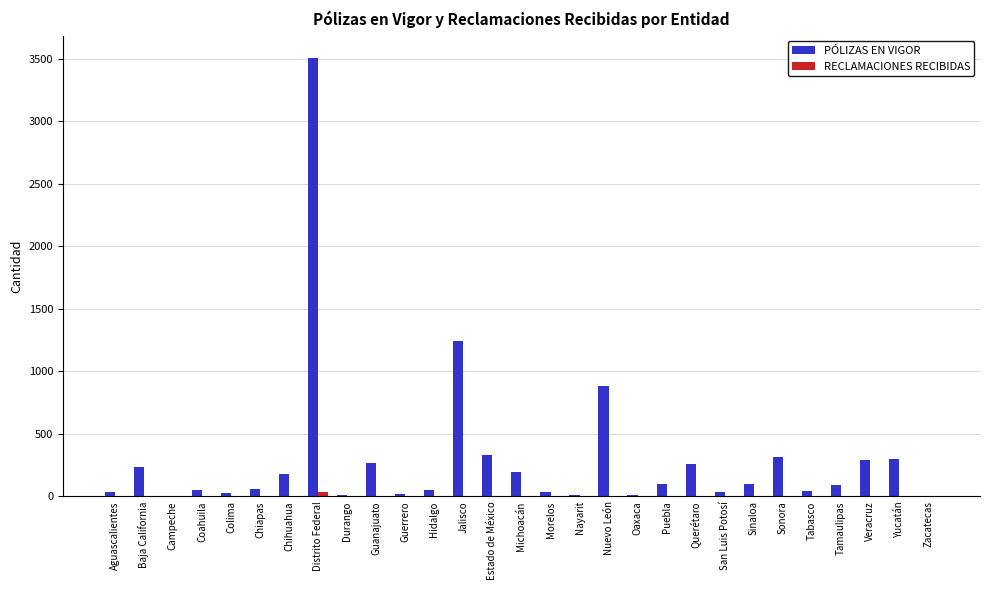

How many groups of bars are there?

29